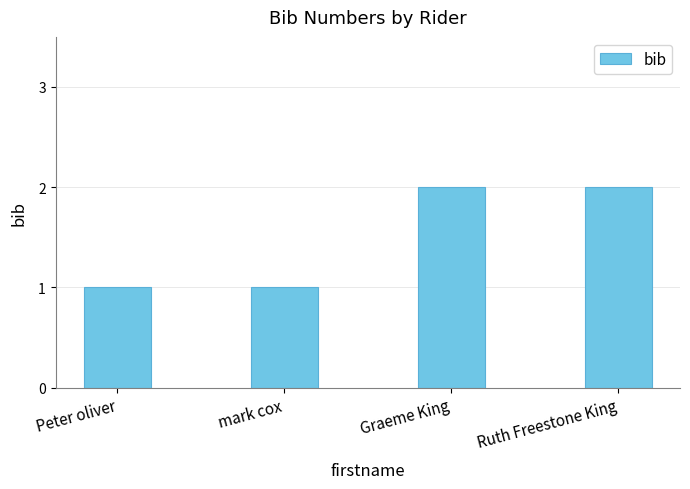

Reading left to right, transcribe all the data shown in this chart.

Peter oliver=1	mark cox=1	Graeme King=2	Ruth Freestone King=2